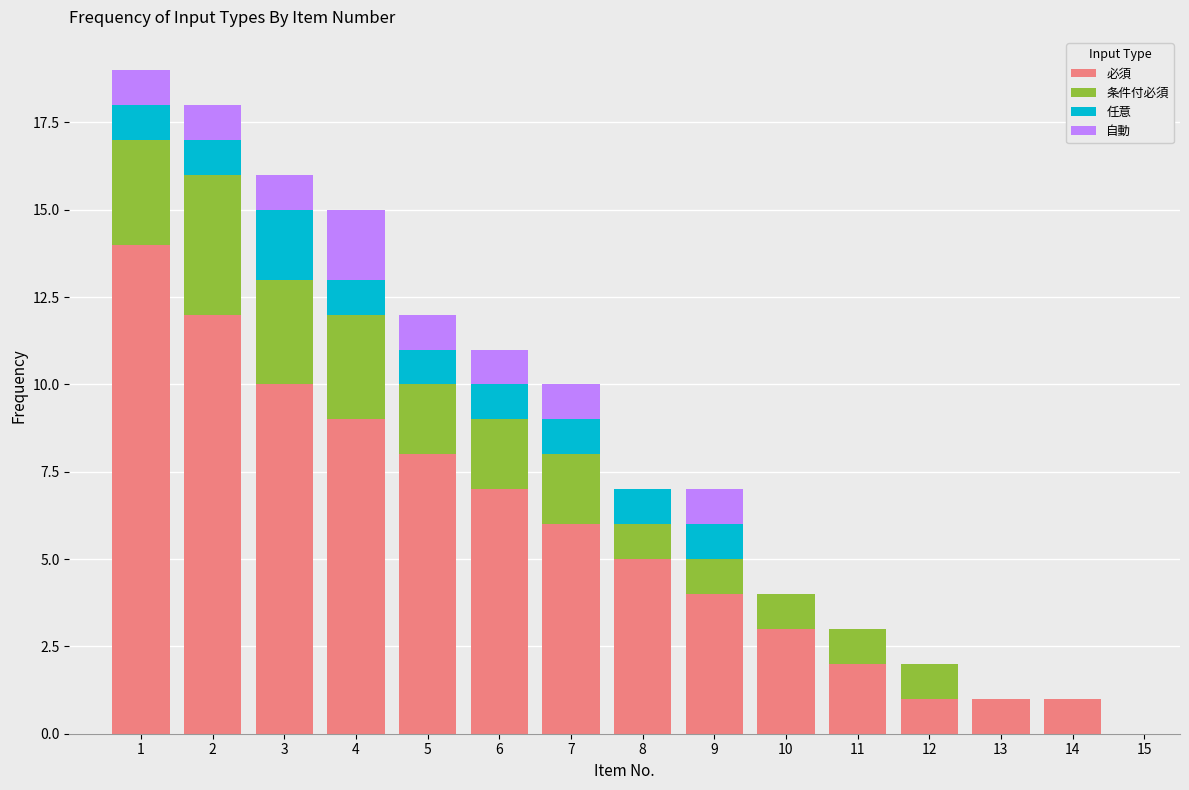

What is the maximum value for 必須?

14